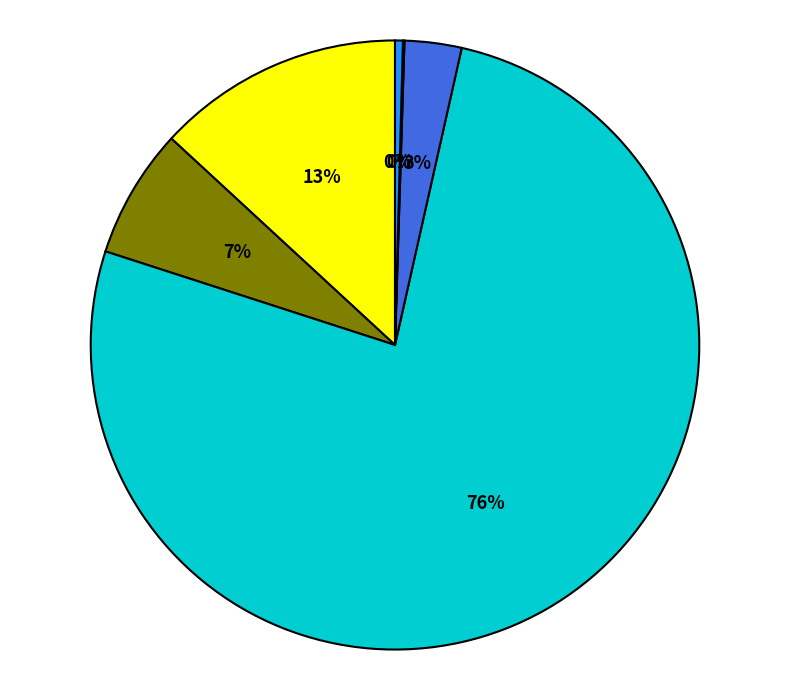

Is there any slice that represents more than half of the pie?

Yes